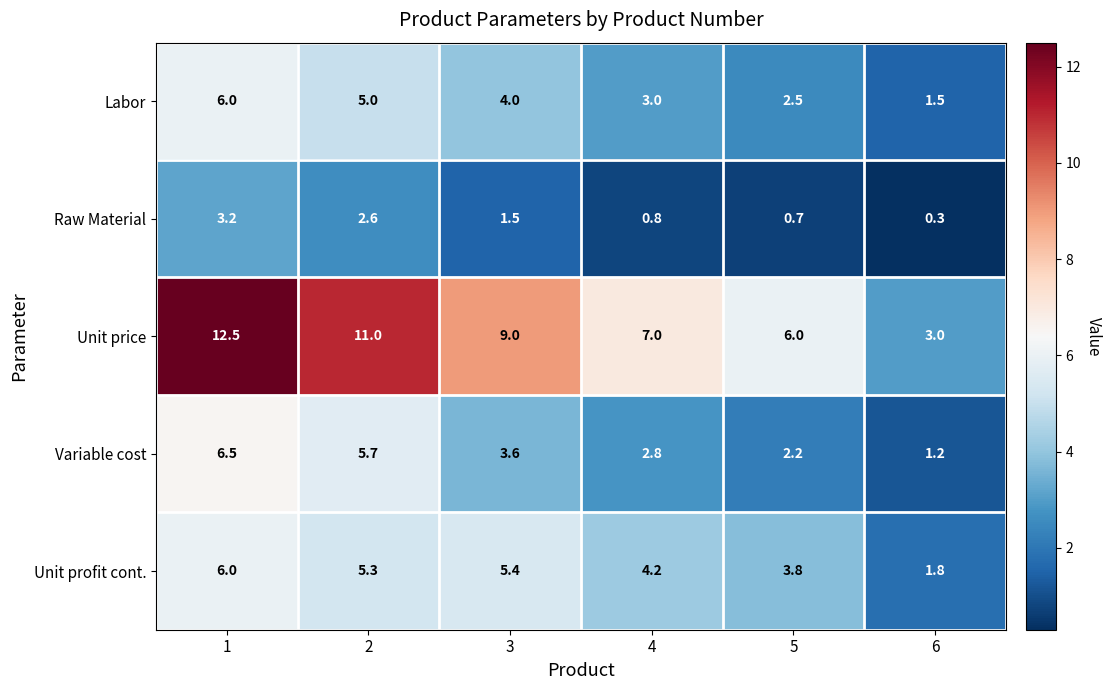

The value of Unit profit cont. at 1 is 6.0. True or false?

True